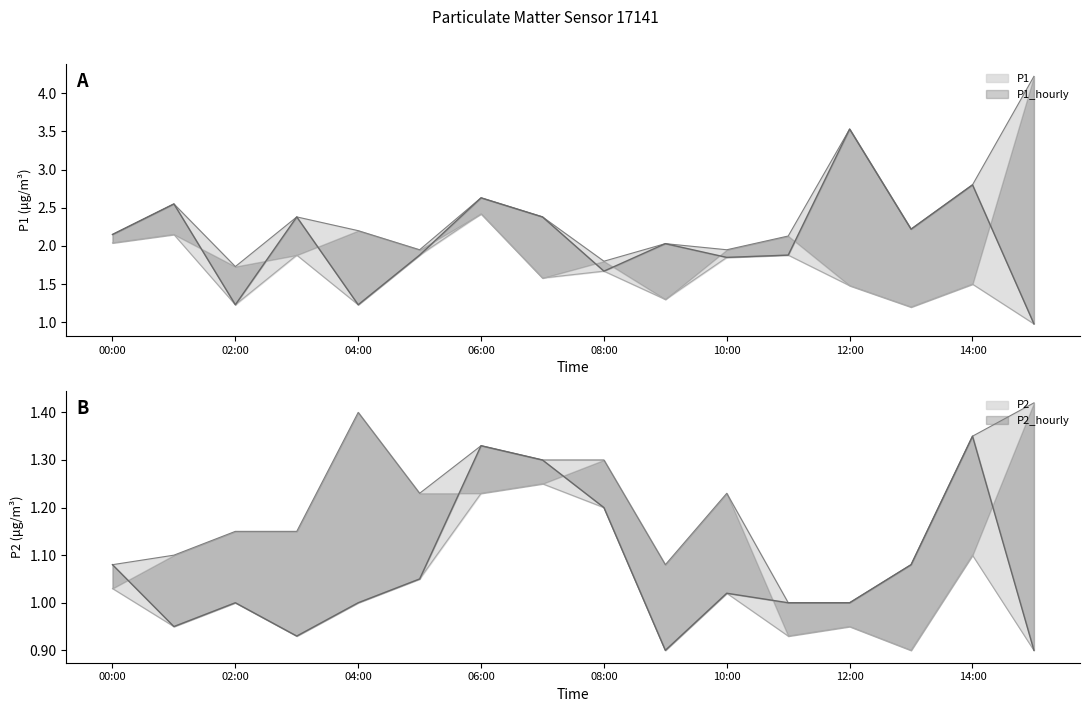

Rank the series at 08:00 from highest to lowest value.

P1, P2